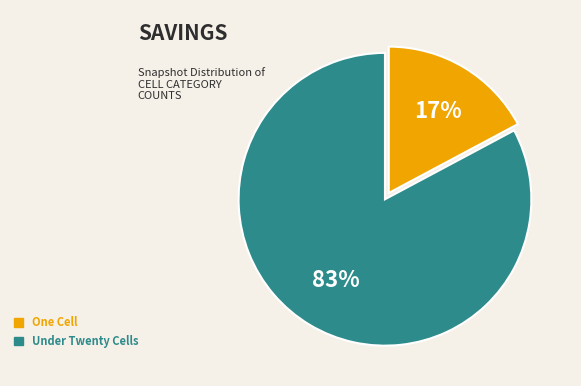

To the nearest percent, what is the average slice percentage?

50%